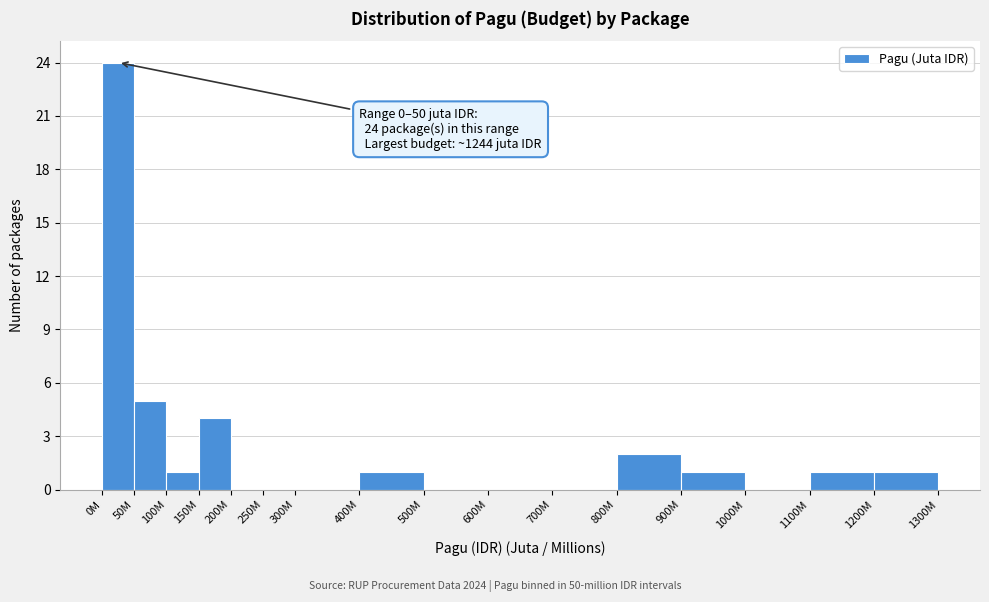

Reading right to left, transcribe all the data shown in this chart.

1200M=1	1100M=1	1000M=0	900M=1	800M=2	700M=0	600M=0	500M=0	400M=1	300M=0	250M=0	200M=0	150M=4	100M=1	50M=5	0M=24